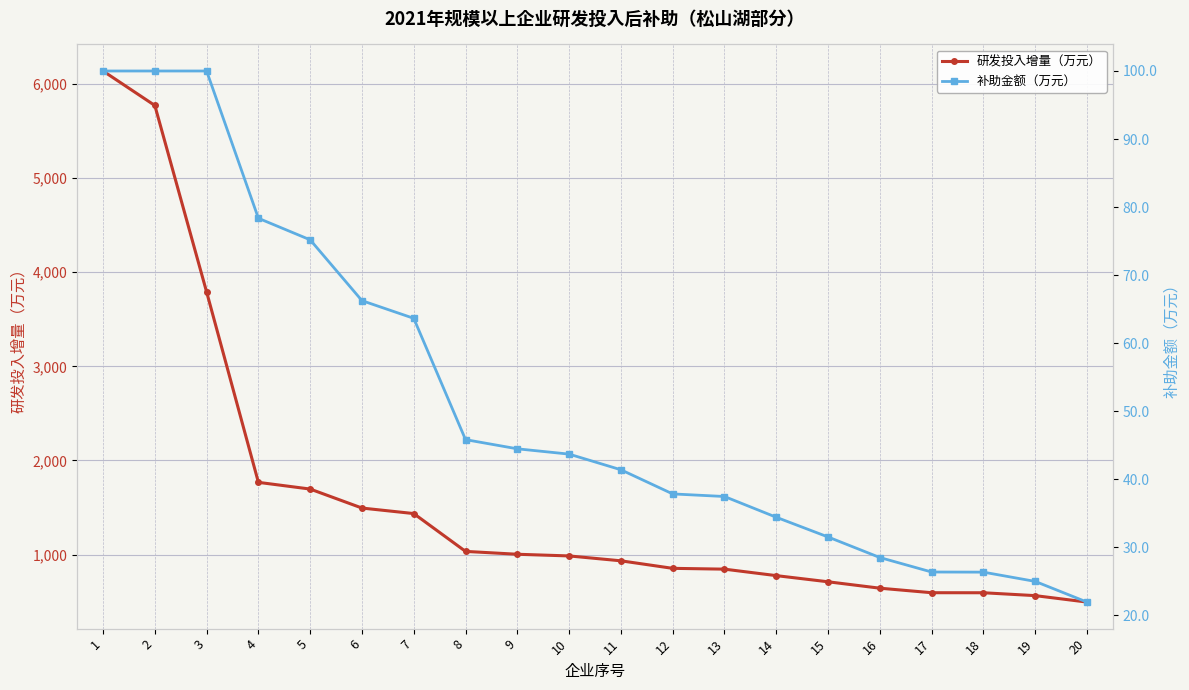

Between 3 and 11, which series saw the biggest shift?

研发投入增量（万元）